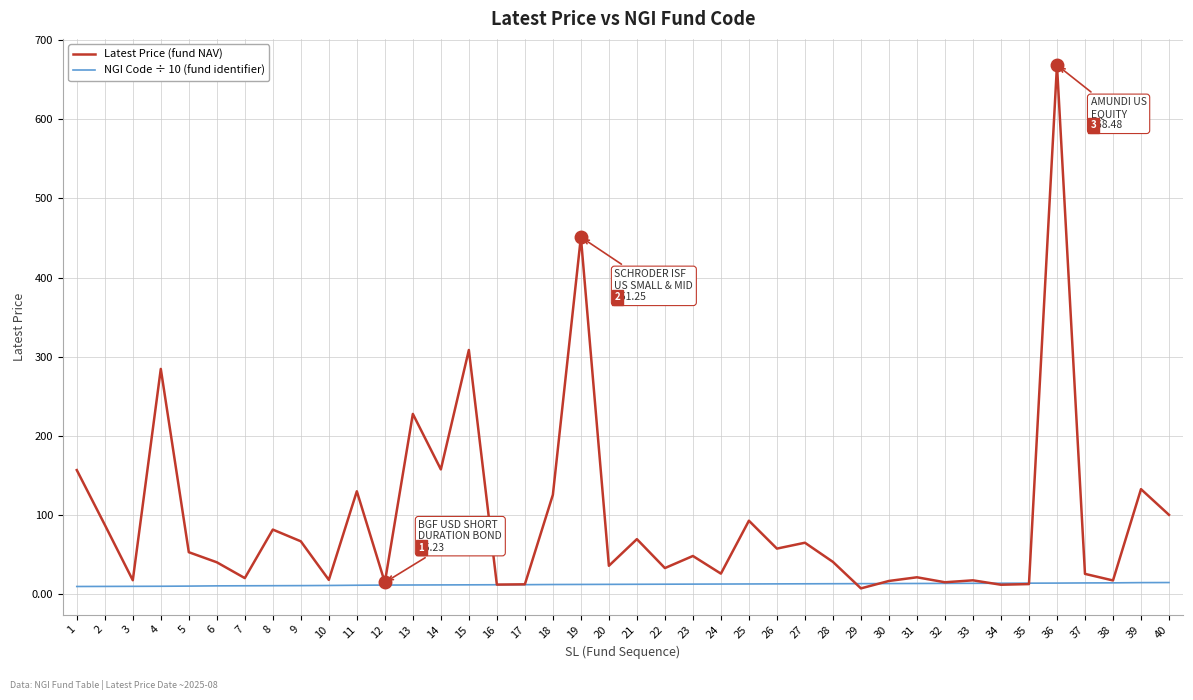

At which category is the sum across all series the highest?

36